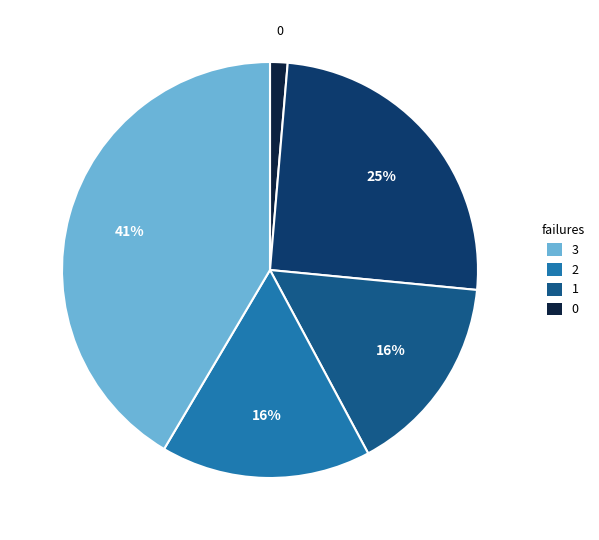

How many slices are in this pie chart?

5